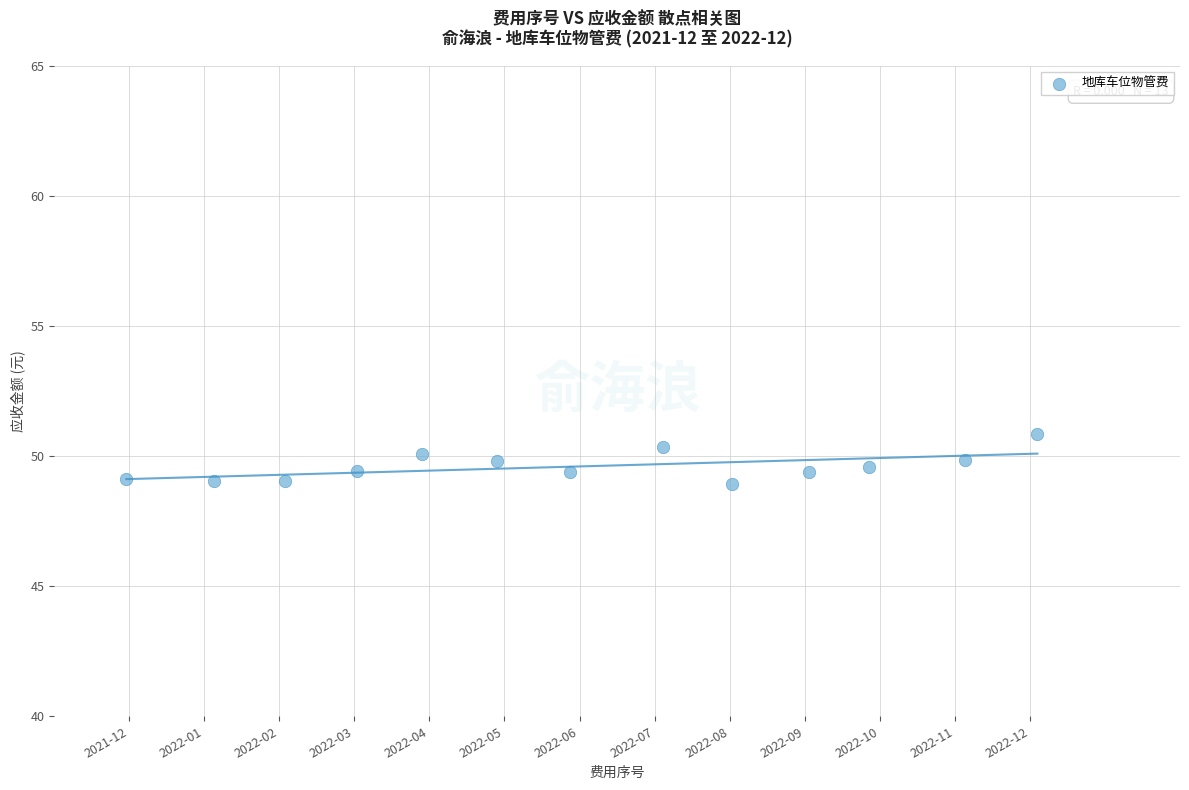

What is the range of X values (max minus min)?

12.1